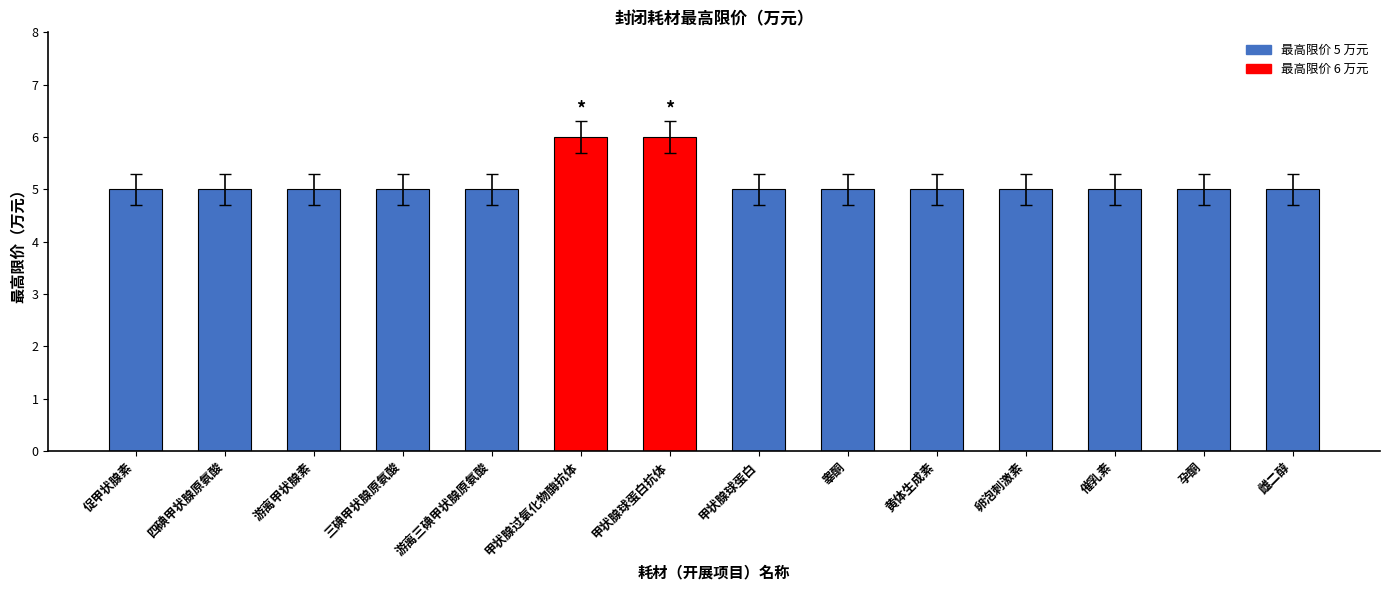

What is the difference between the maximum and minimum values?

1